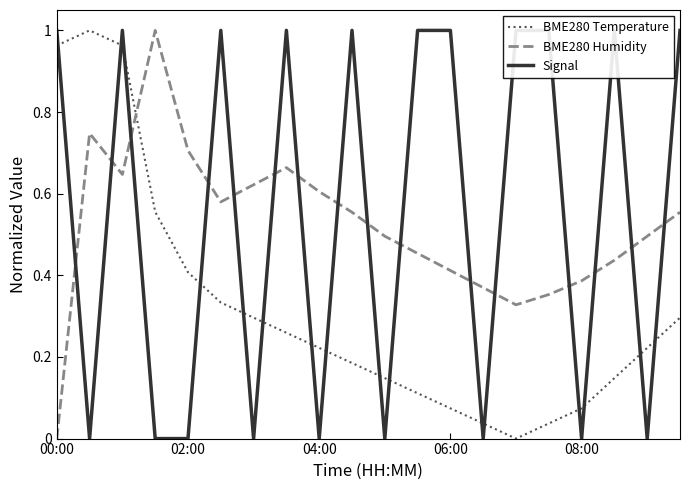

What is the value of the BME280 Humidity point at the 7th from the left?

0.6